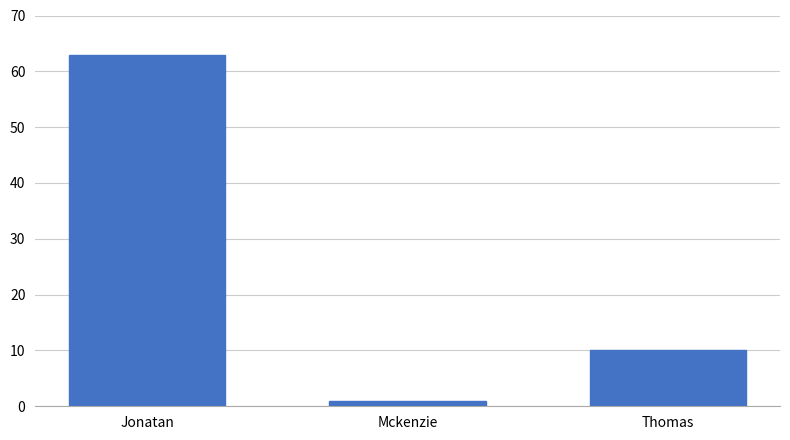

What is the approximate value at Thomas, to the nearest 5?

10